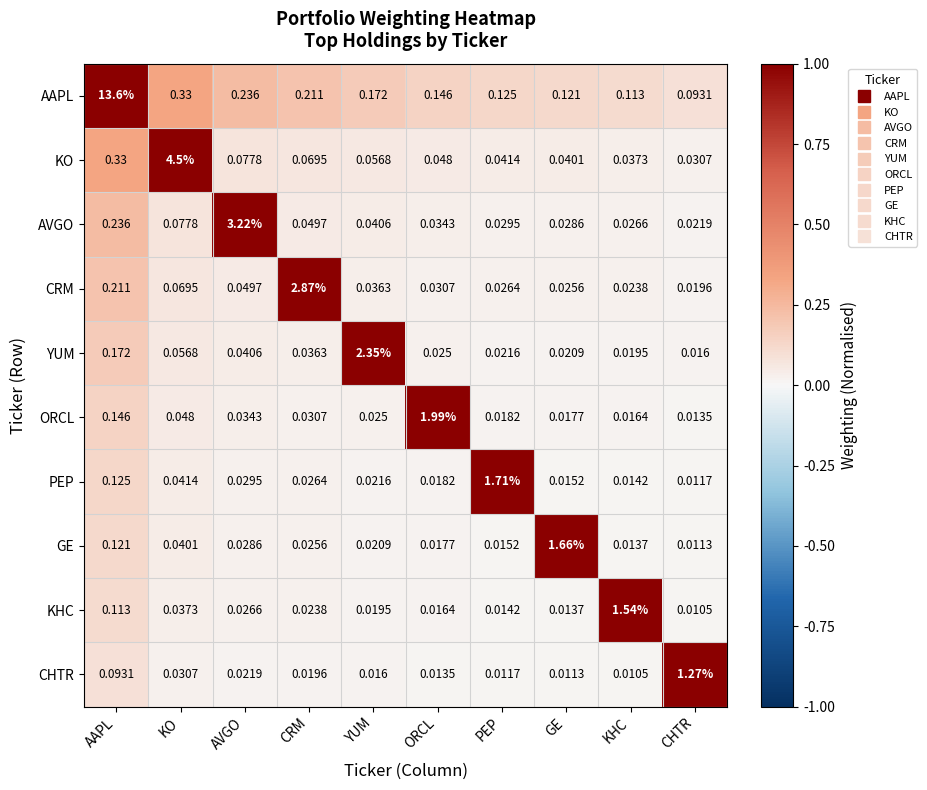

Which series has the largest total across all categories?

AAPL